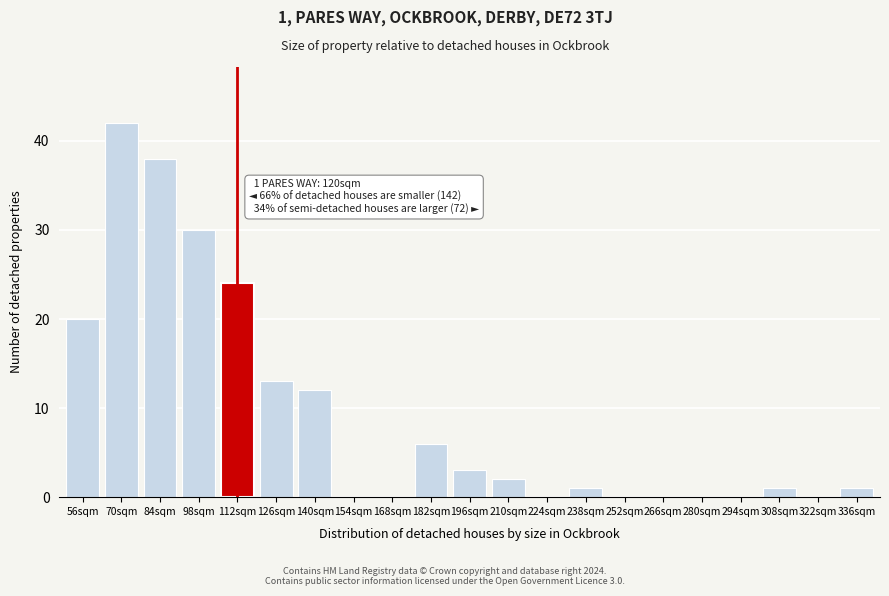

Reading left to right, transcribe all the data shown in this chart.

56sqm=20	70sqm=42	84sqm=38	98sqm=30	112sqm=24	126sqm=13	140sqm=12	154sqm=0	168sqm=0	182sqm=6	196sqm=3	210sqm=2	224sqm=0	238sqm=1	252sqm=0	266sqm=0	280sqm=0	294sqm=0	308sqm=1	322sqm=0	336sqm=1